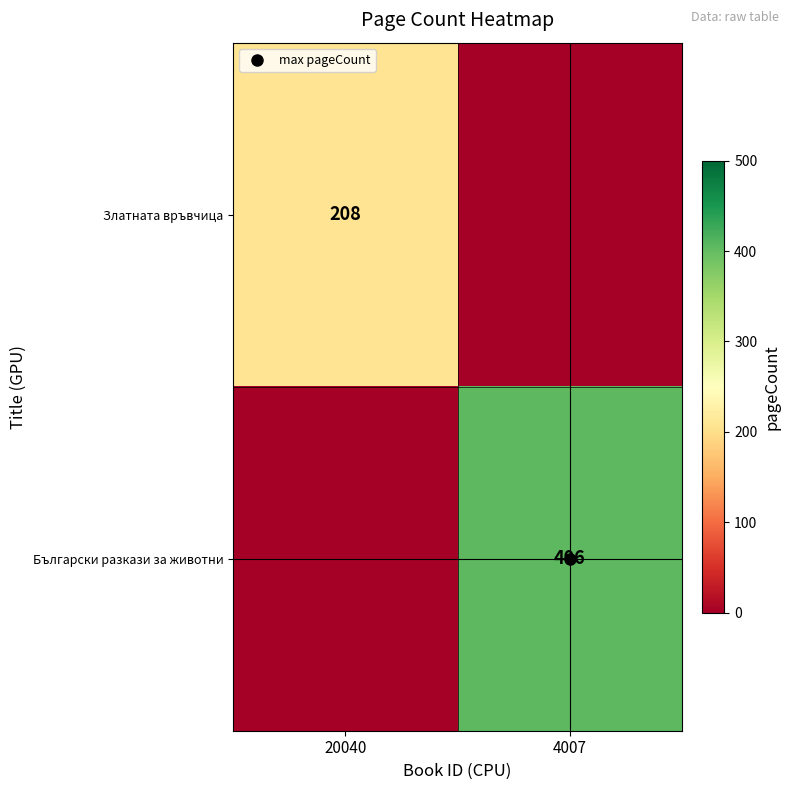

At 20040, list the series in order from smallest to largest.

Български разкази за животни, Златната връвчица